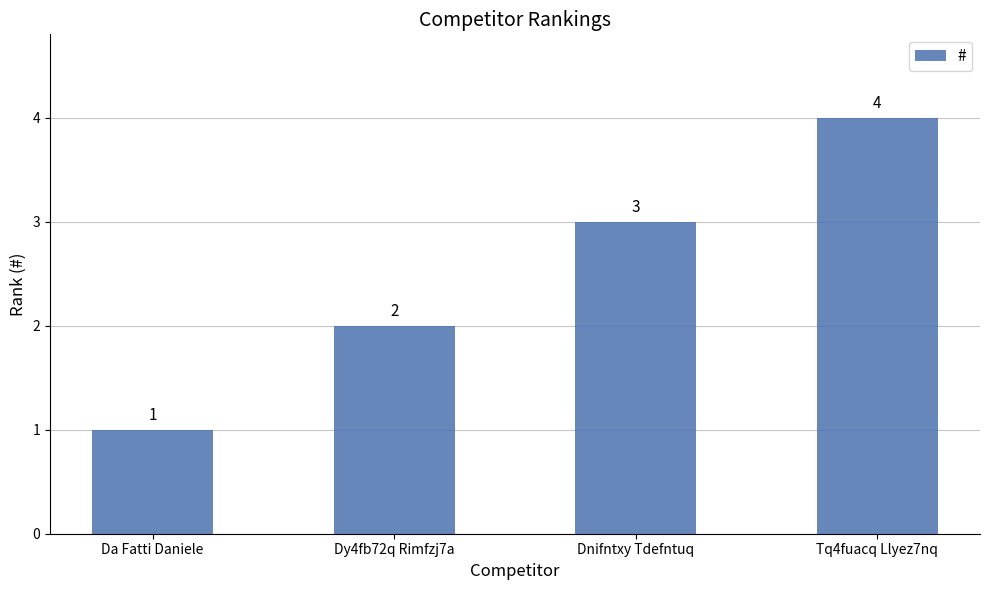

At which category does the chart reach its peak across all series?

Tq4fuacq Llyez7nq